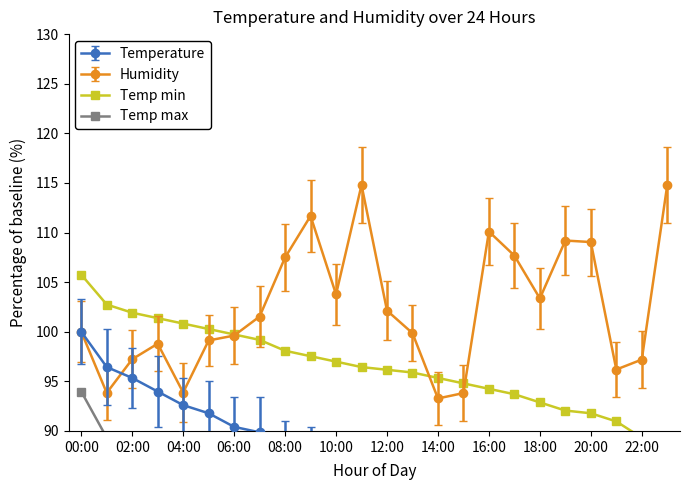

The value of Humidity at 22:00 is 43.7. True or false?

False